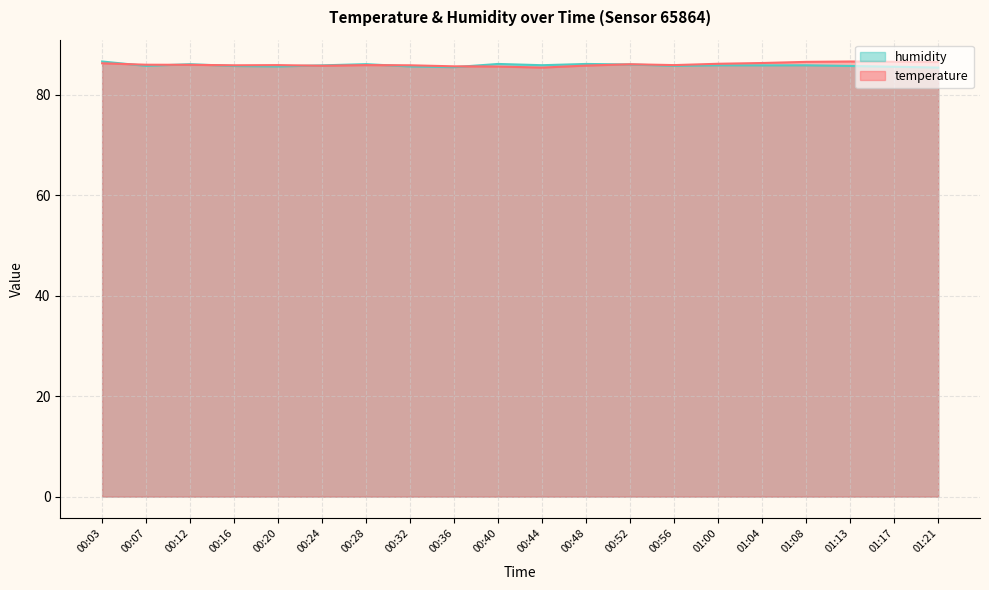

Reading right to left, what are all the values shown in this chart?

temperature: 86.5	86.5	86.6	86.5	86.3	86.1	85.9	86.0	85.8	85.4	85.6	85.6	85.8	85.9	85.7	85.9	85.8	85.9	85.9	86.2
humidity: 85.4	85.5	85.7	85.8	85.8	85.8	85.7	86.0	86.1	85.8	86.1	85.5	85.6	86.1	85.8	85.6	85.7	86.0	85.7	86.6